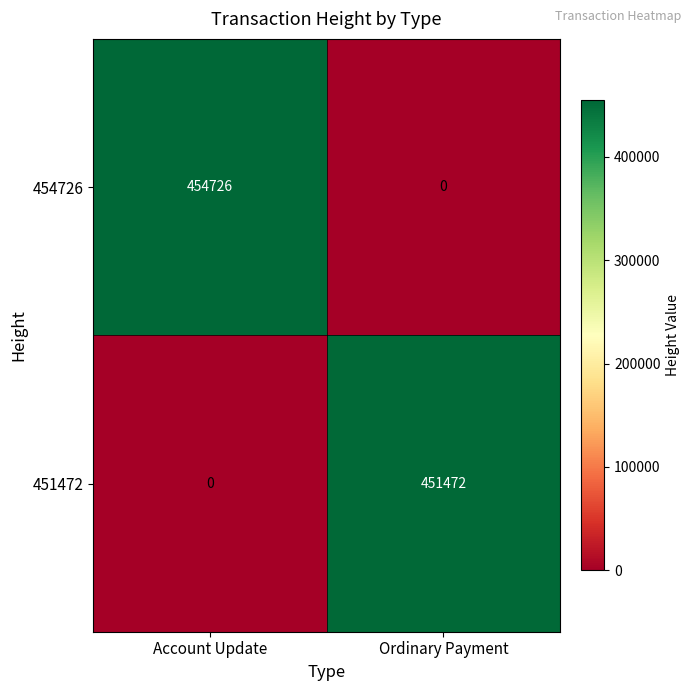

Rank the series by their average value, from lowest to highest.

451472, 454726